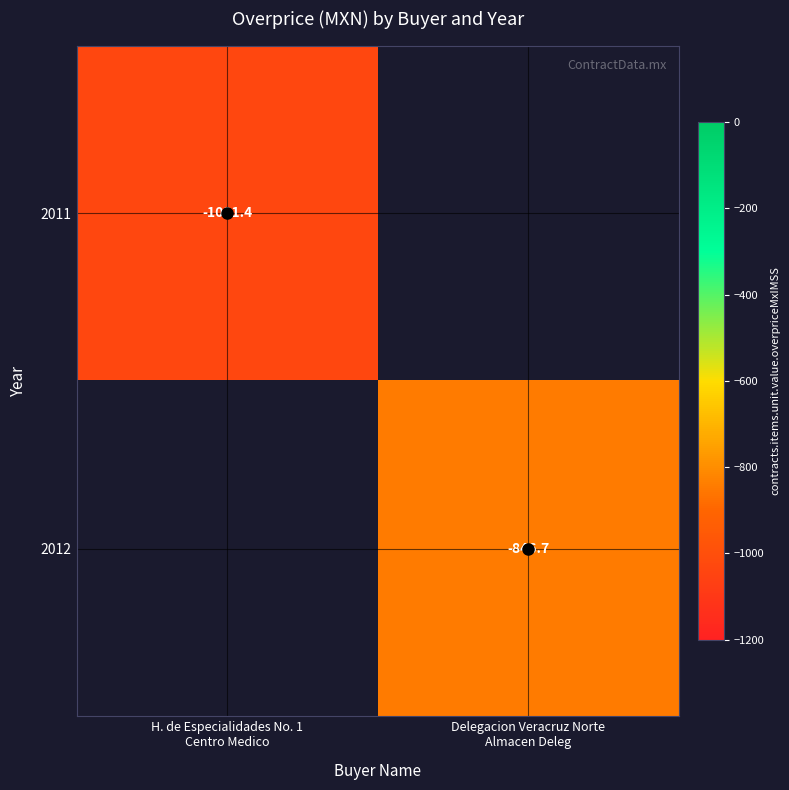

What is the minimum value shown in the chart?

-1031.4